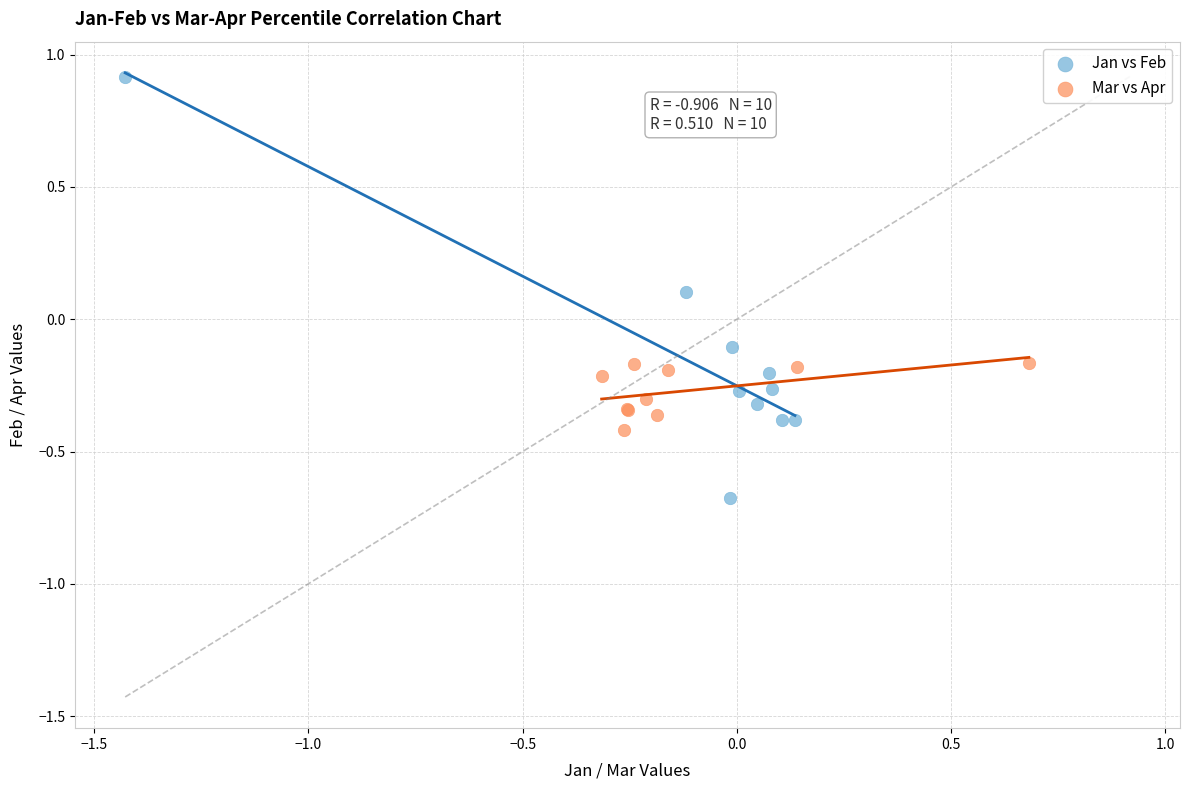

Which series contains the lowest Y value?

Jan vs Feb